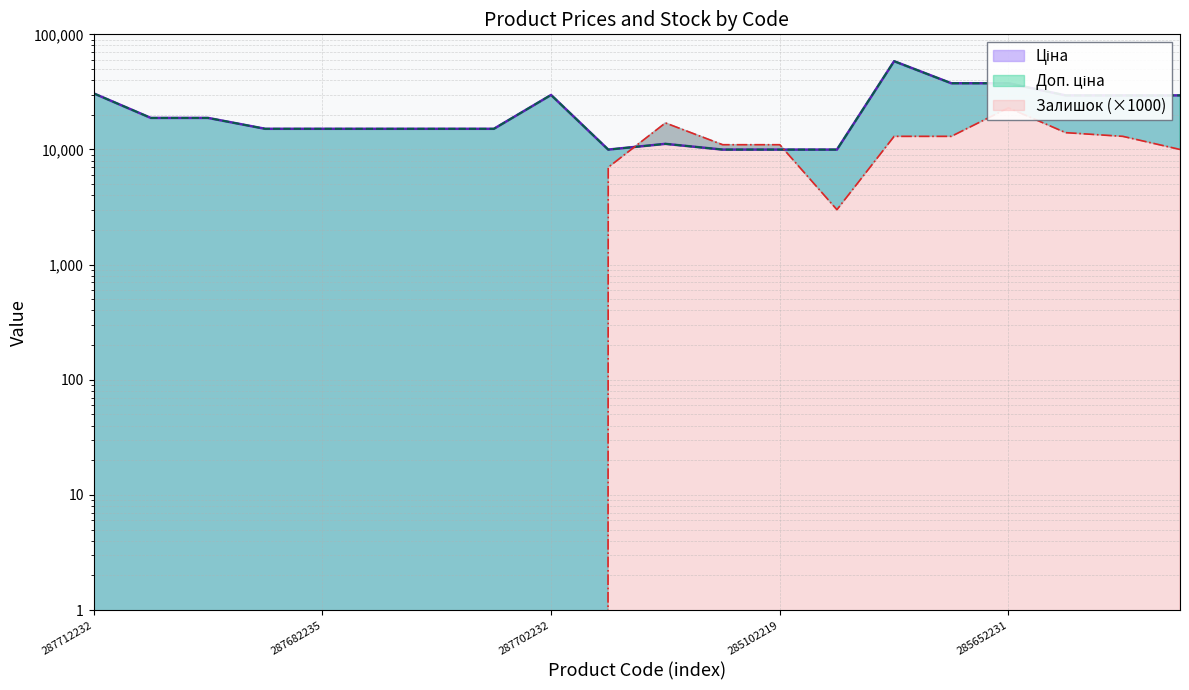

True or false: Ціна and Доп. ціна intersect in this chart.

False